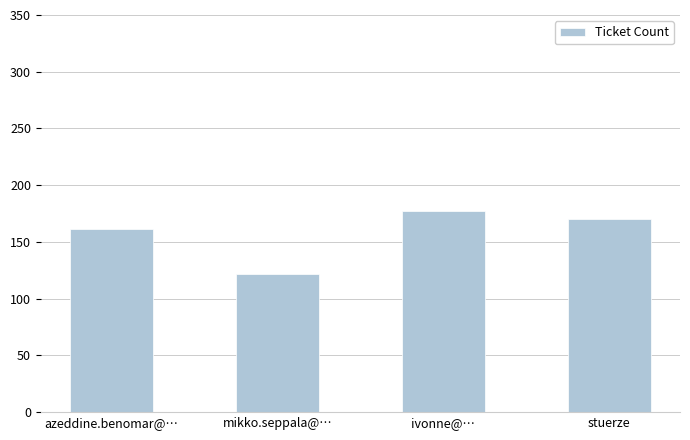

Which category has the lowest value across all series?

mikko.seppala@…